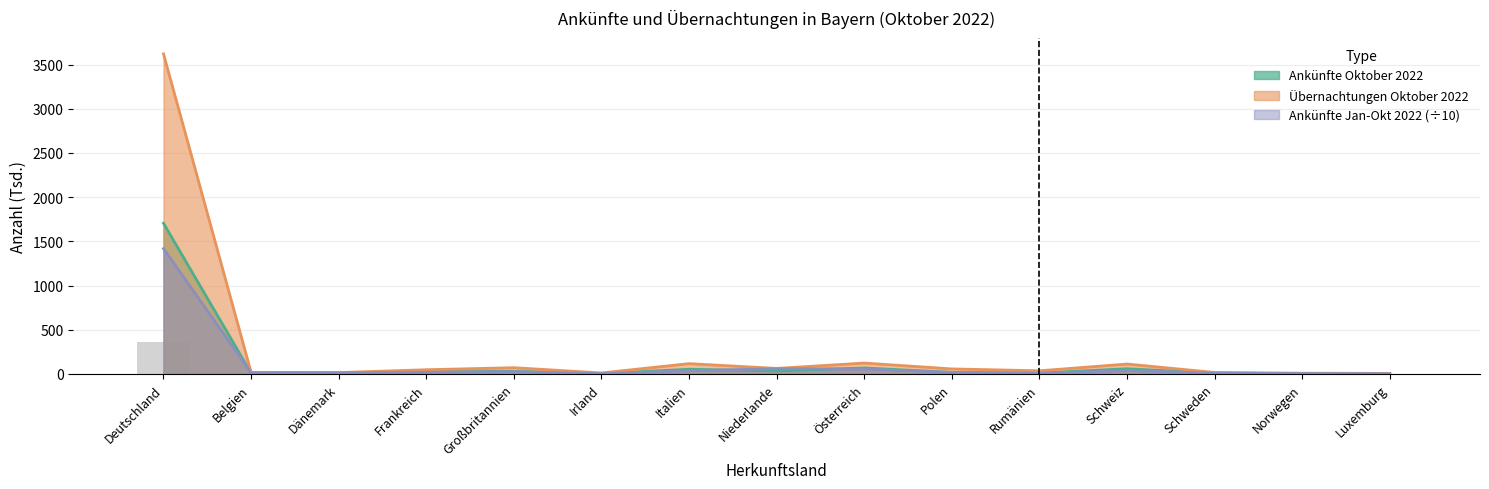

Where is Ankünfte Jan-Okt 2022 nearest to the value 709?

Niederlande